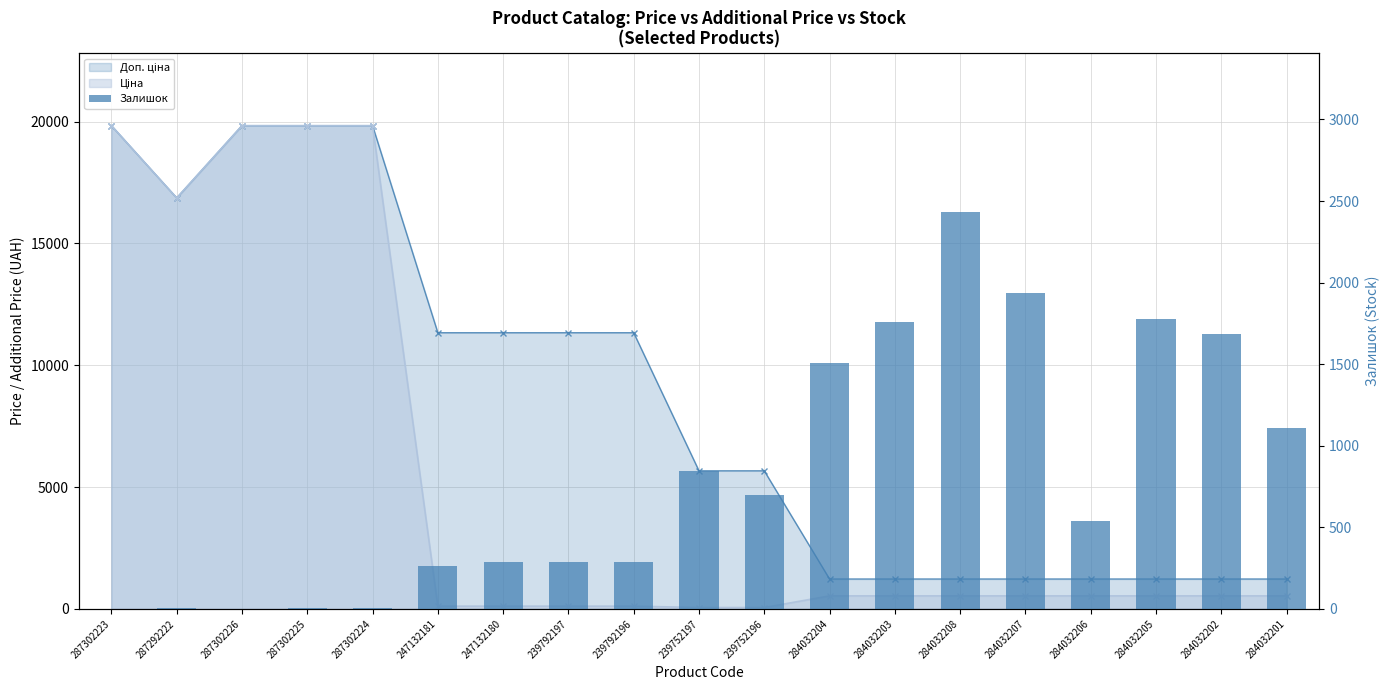

List the labels in order of value, smallest first.

287302223, 287302226, 287302224, 287292222, 287302225, 247132181, 239792197, 247132180, 239792196, 284032206, 239752196, 239752197, 284032201, 284032204, 284032202, 284032203, 284032205, 284032207, 284032208